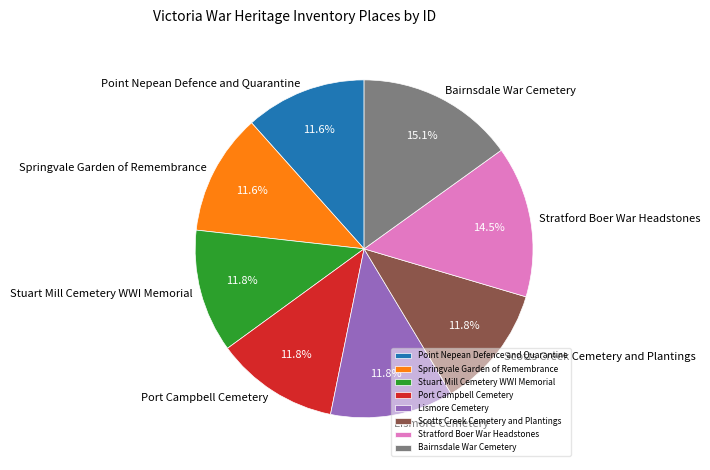

Approximately how many times larger is the value at Stuart Mill Cemetery WWI Memorial compared to Stratford Boer War Headstones?

0.8